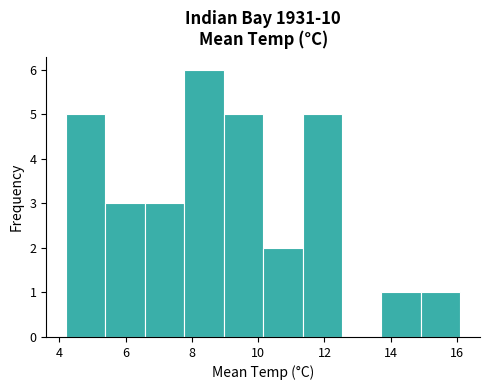

Which range on the x-axis has the tallest bar?

7.8 to 9.0